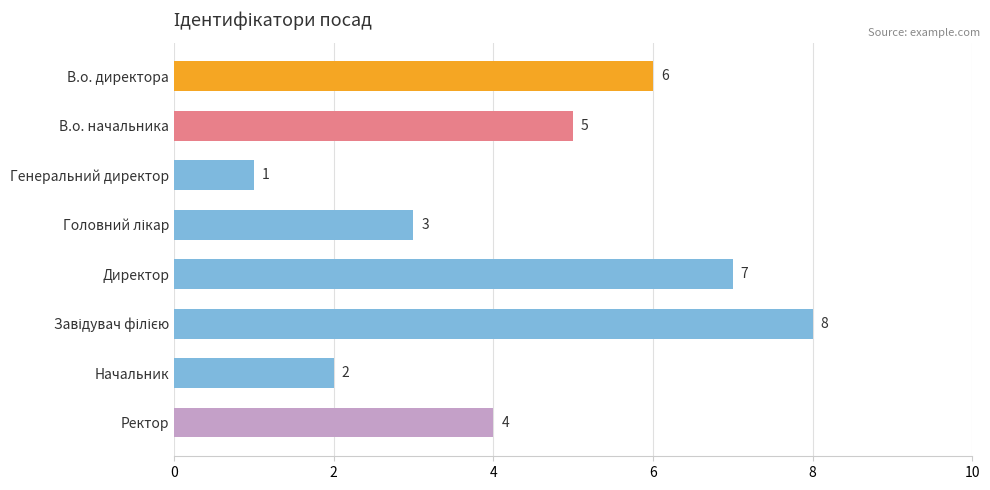

How many bars are there in total?

8